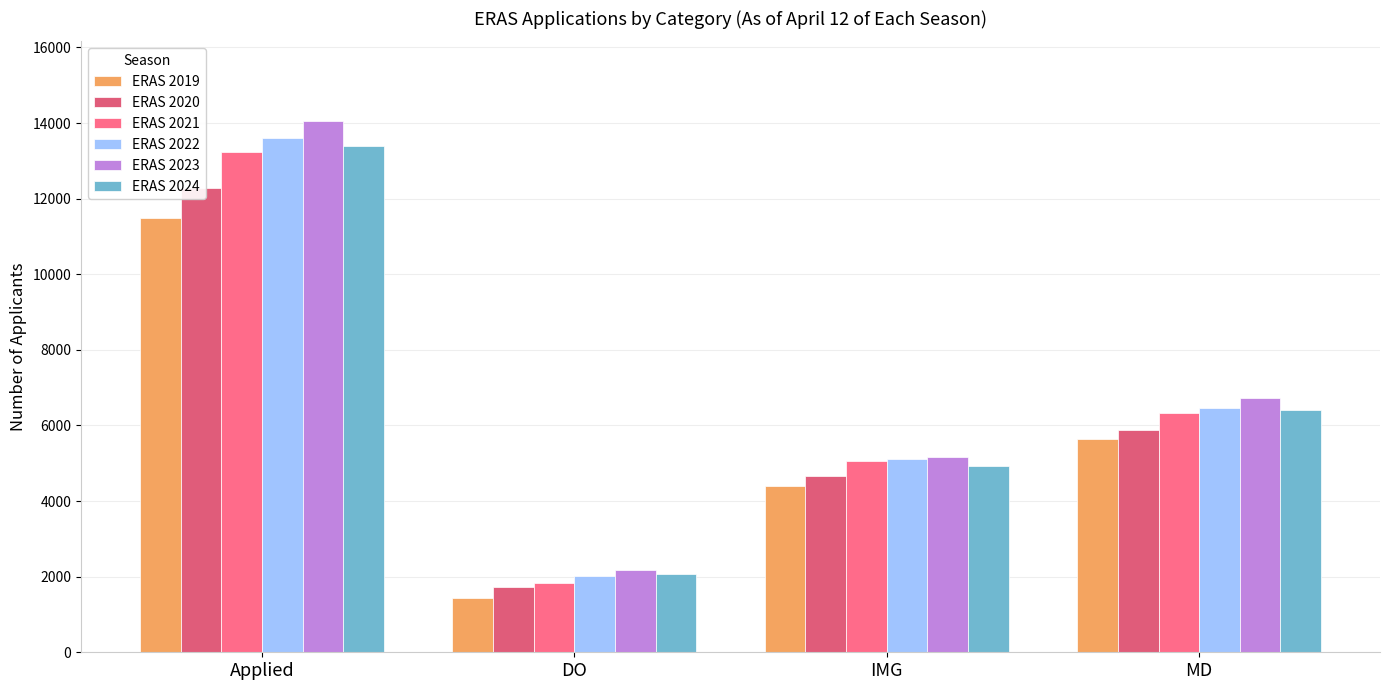

What is the maximum value for ERAS 2019?

11479